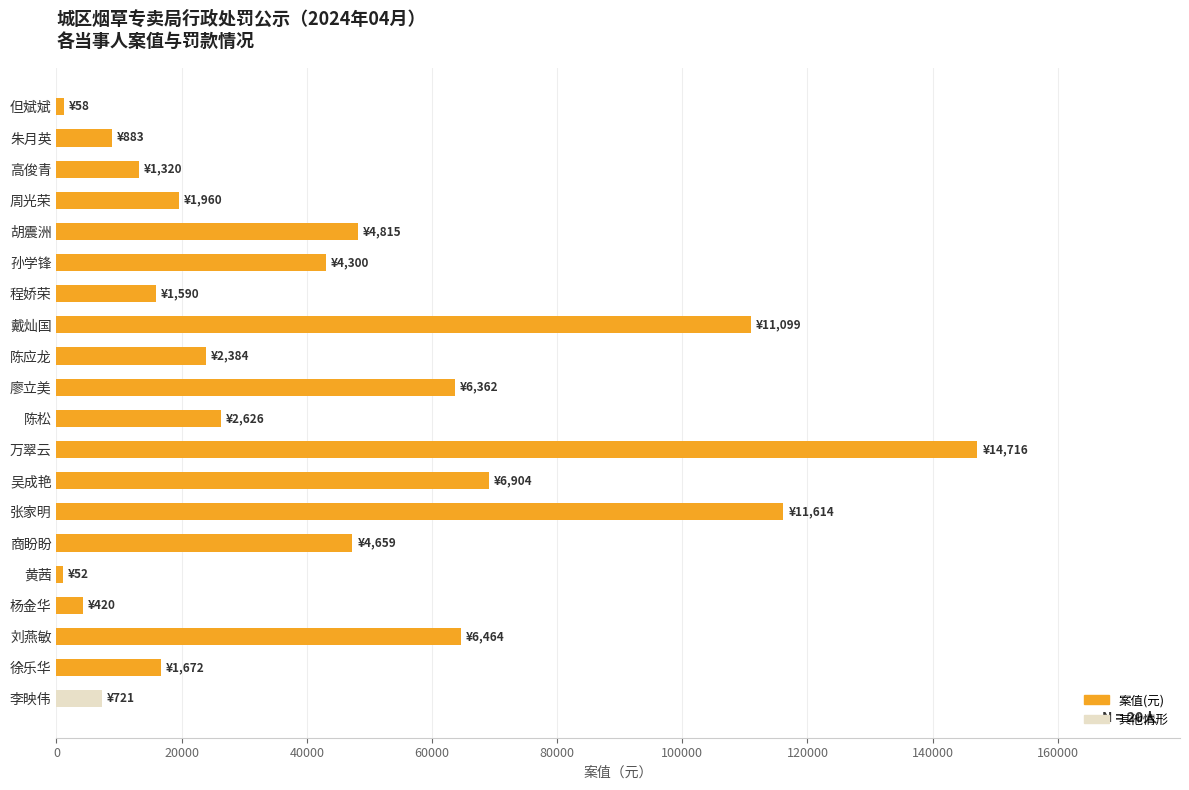

What is the difference between the second highest and second lowest values?

114995.0